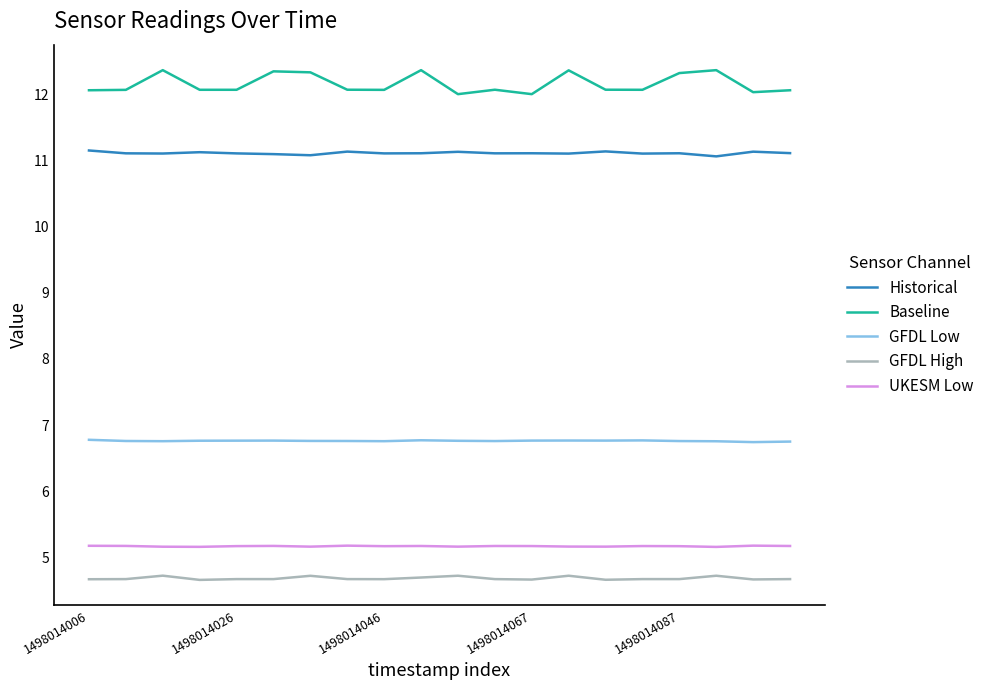

True or false: UKESM Low and Historical intersect in this chart.

False